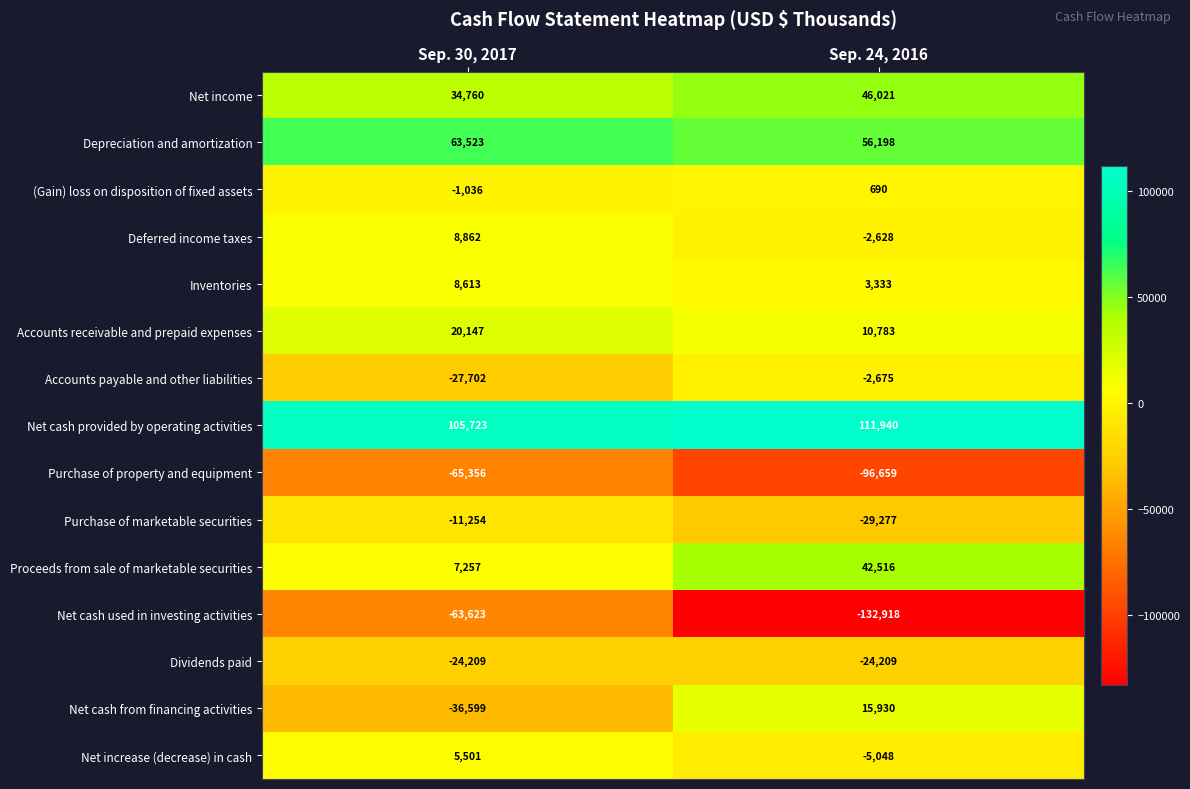

Reading left to right, transcribe all the data shown in this chart.

Net income: Sep. 30, 2017=34760	Sep. 24, 2016=46021
Depreciation and amortization: Sep. 30, 2017=63523	Sep. 24, 2016=56198
(Gain) loss on disposition of fixed assets: Sep. 30, 2017=-1036	Sep. 24, 2016=690
Deferred income taxes: Sep. 30, 2017=8862	Sep. 24, 2016=-2628
Inventories: Sep. 30, 2017=8613	Sep. 24, 2016=3333
Accounts receivable and prepaid expenses: Sep. 30, 2017=20147	Sep. 24, 2016=10783
Accounts payable and other liabilities: Sep. 30, 2017=-27702	Sep. 24, 2016=-2675
Net cash provided by operating activities: Sep. 30, 2017=105723	Sep. 24, 2016=111940
Purchase of property and equipment: Sep. 30, 2017=-65356	Sep. 24, 2016=-96659
Purchase of marketable securities: Sep. 30, 2017=-11254	Sep. 24, 2016=-29277
Proceeds from sale of marketable securities: Sep. 30, 2017=7257	Sep. 24, 2016=42516
Net cash used in investing activities: Sep. 30, 2017=-63623	Sep. 24, 2016=-132918
Dividends paid: Sep. 30, 2017=-24209	Sep. 24, 2016=-24209
Net cash from financing activities: Sep. 30, 2017=-36599	Sep. 24, 2016=15930
Net increase (decrease) in cash: Sep. 30, 2017=5501	Sep. 24, 2016=-5048